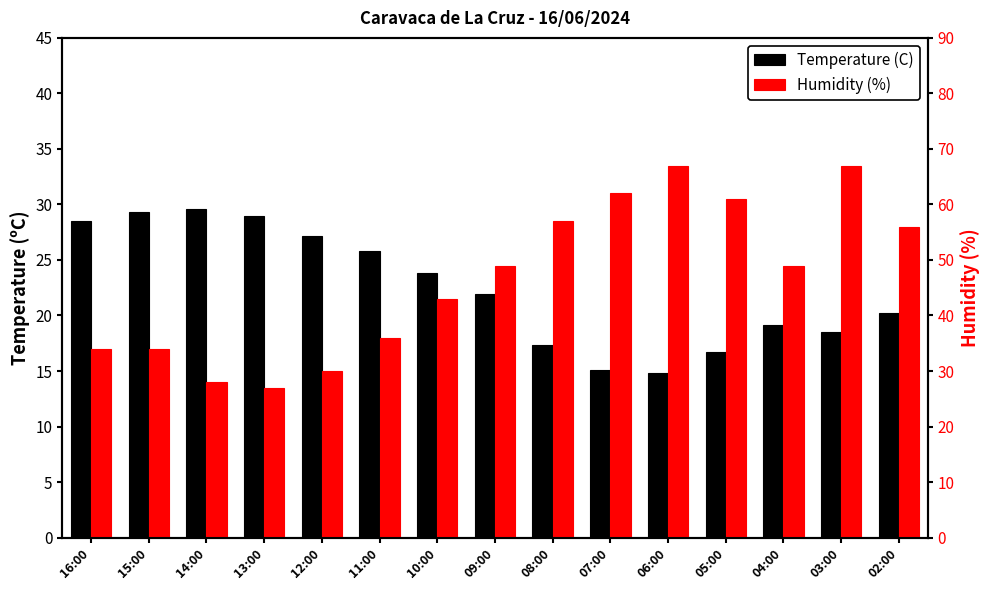

What is the lowest value of the Temperature (C) series?

14.8